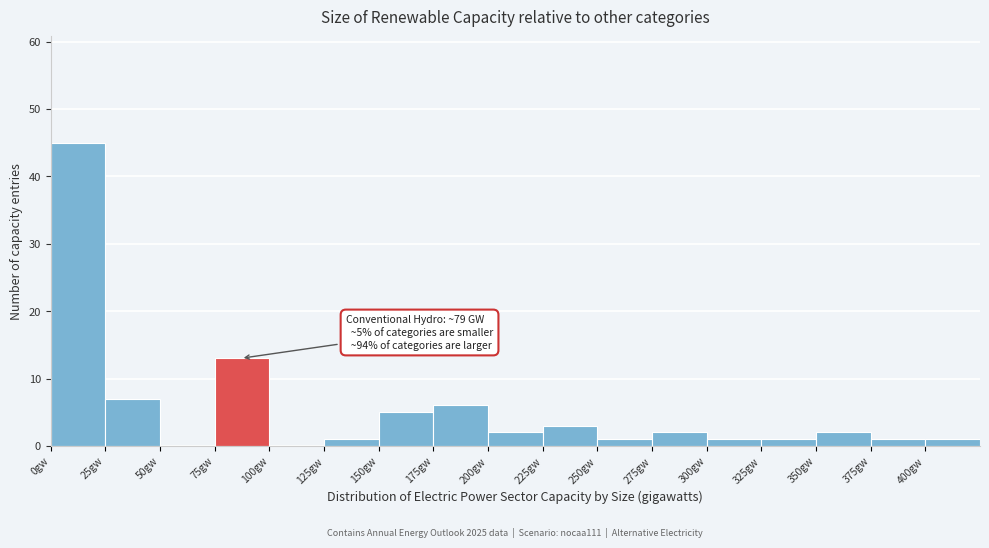

Over which range of the x-axis is the bar tallest?

0 to 25